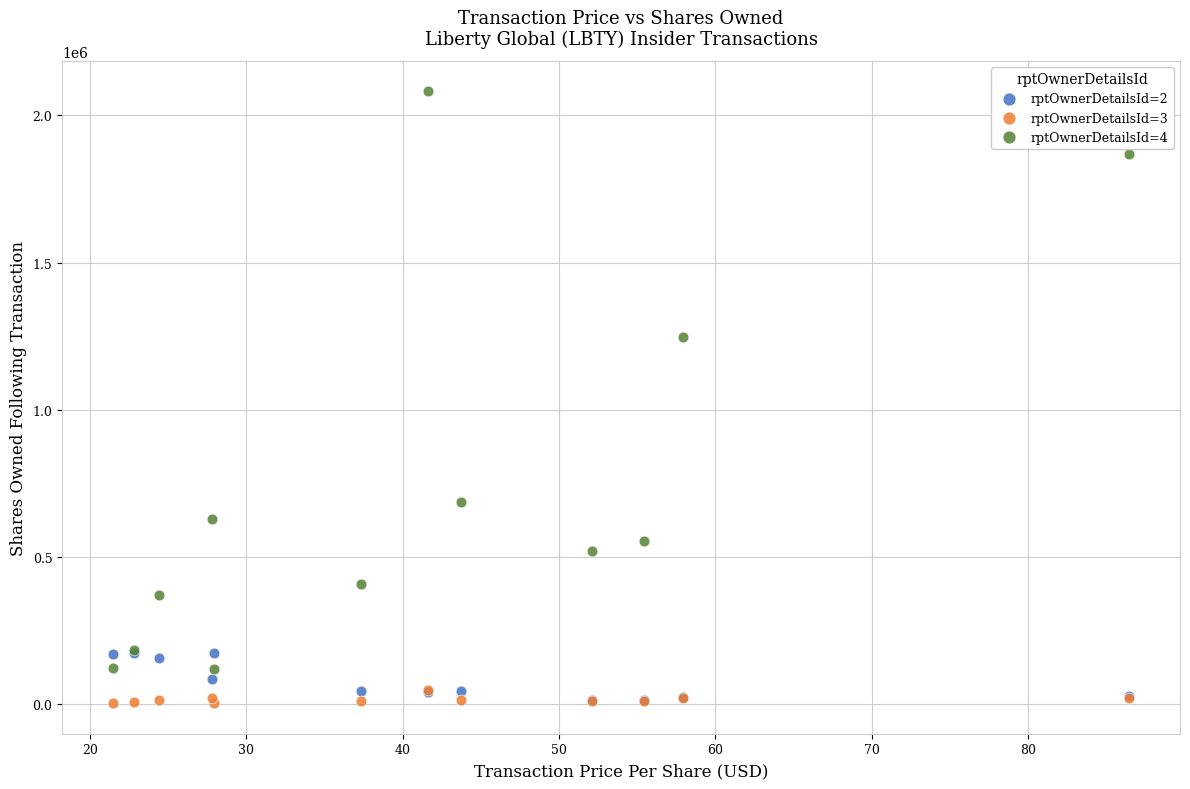

What are all the series names shown in the legend?

rptOwnerDetailsId=2, rptOwnerDetailsId=3, rptOwnerDetailsId=4